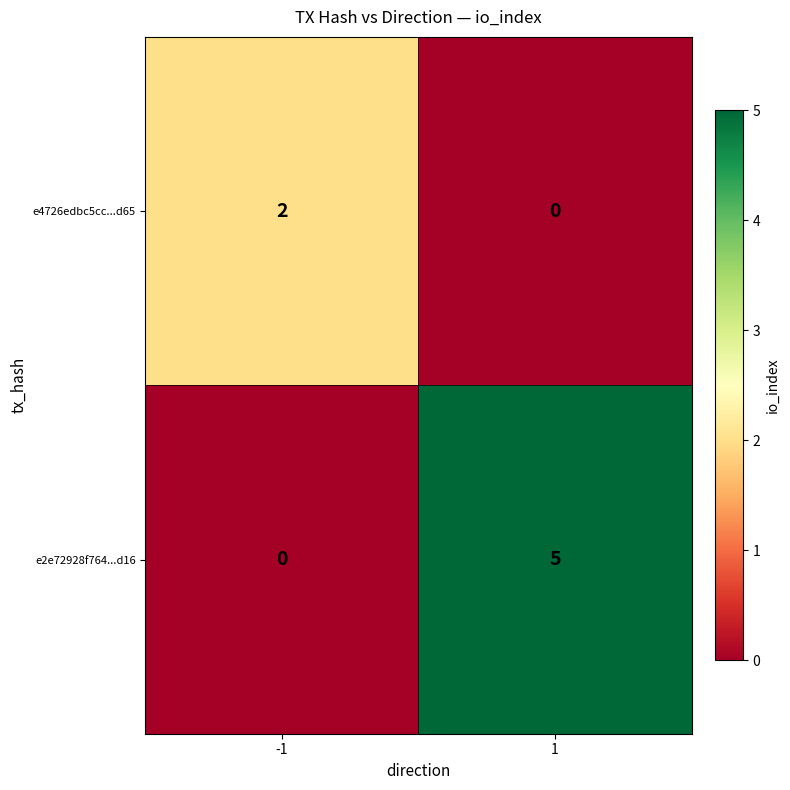

Is the value of e4726edbc5cc...d65 at 1 greater than the value of e2e72928f764...d16 at 1?

No